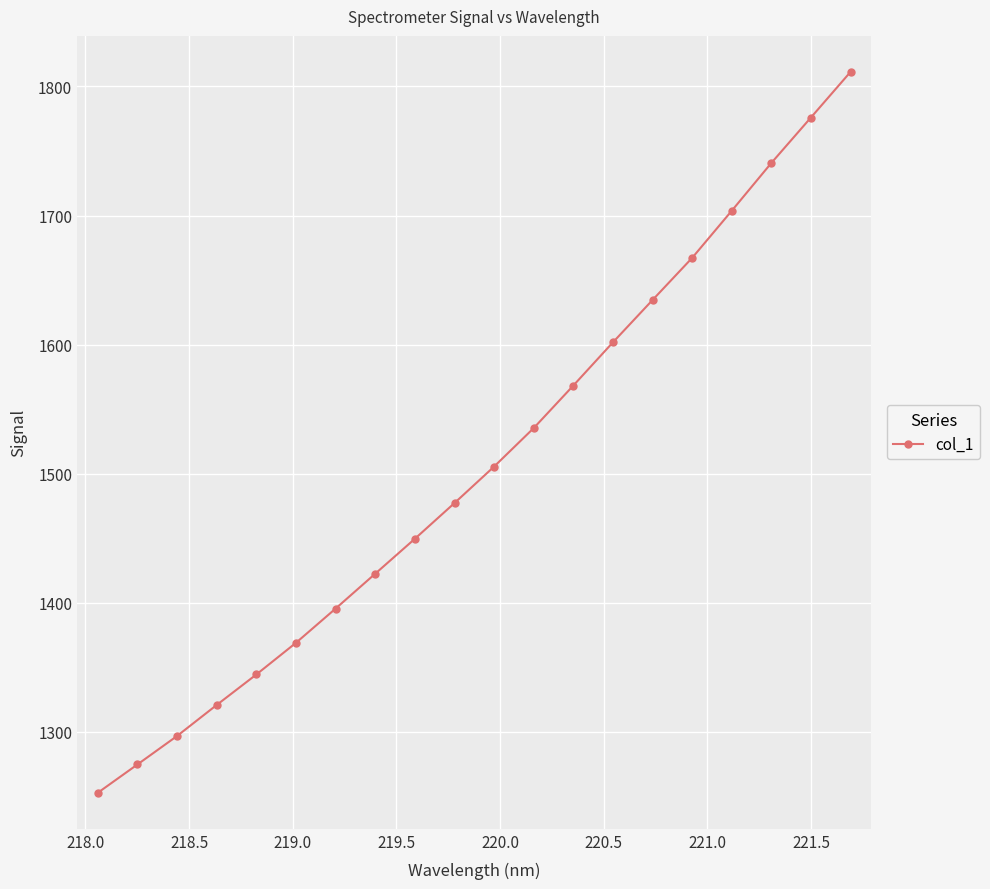

How many lines are shown in the chart?

1